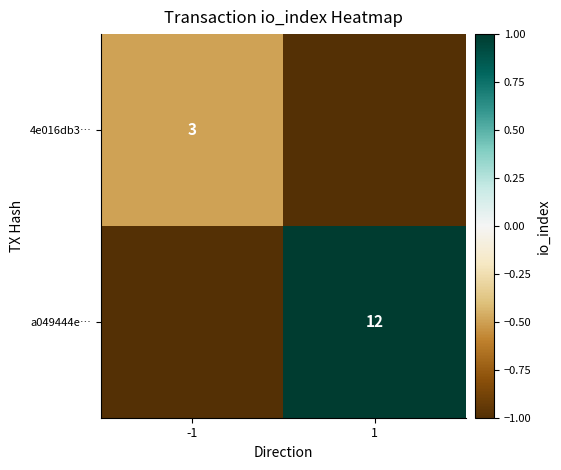

The value of 4e016db3… at -1 is 3. True or false?

True